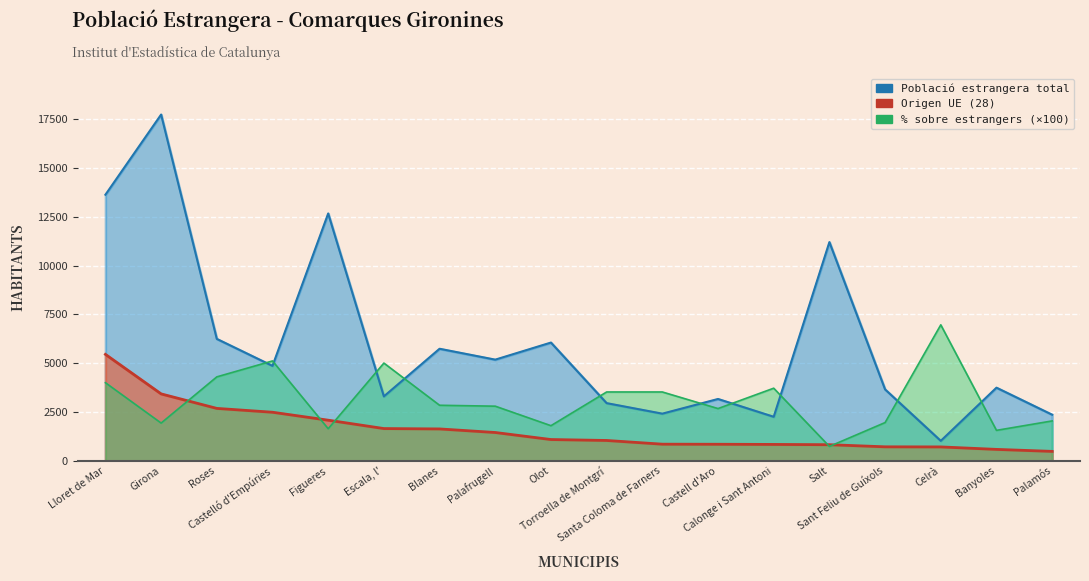

How many lines are shown in the chart?

3